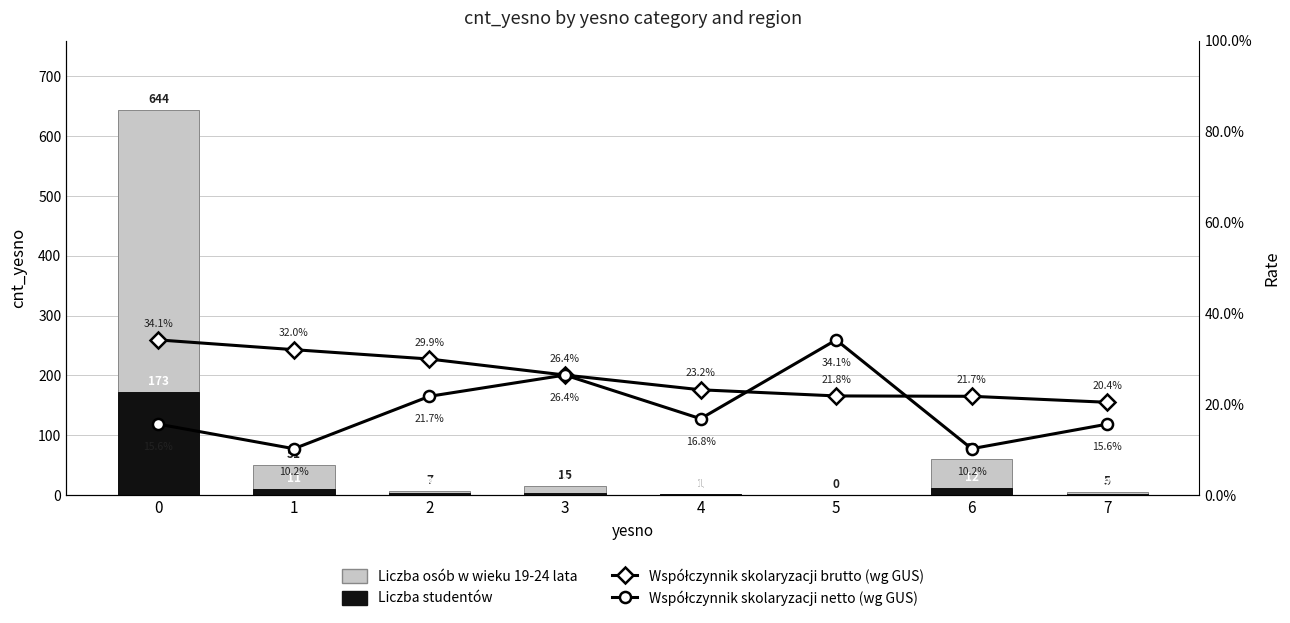

The value of Współczynnik skolaryzacji brutto (wg GUS) at 7 is 0.2. True or false?

True